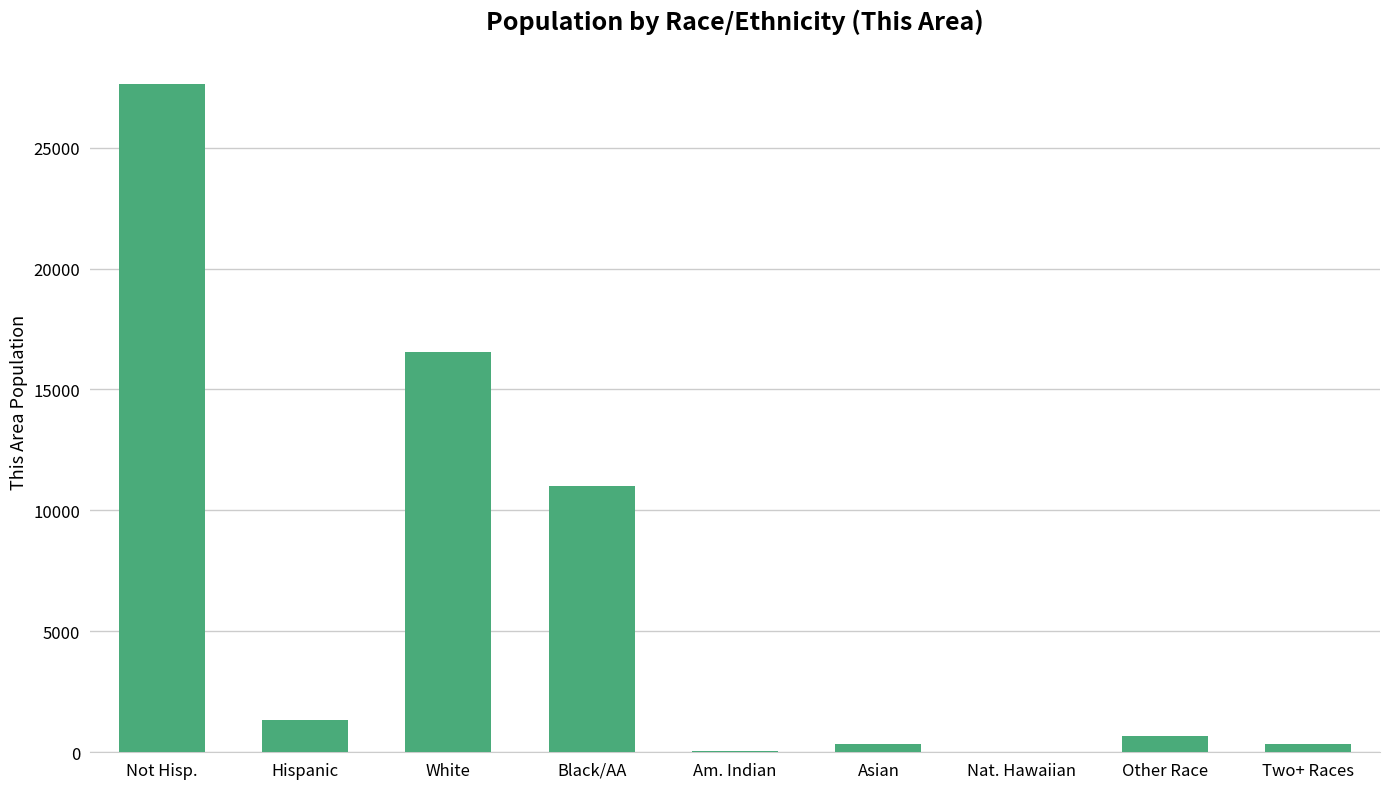

Which has a higher value, Two+ Races or White?

White